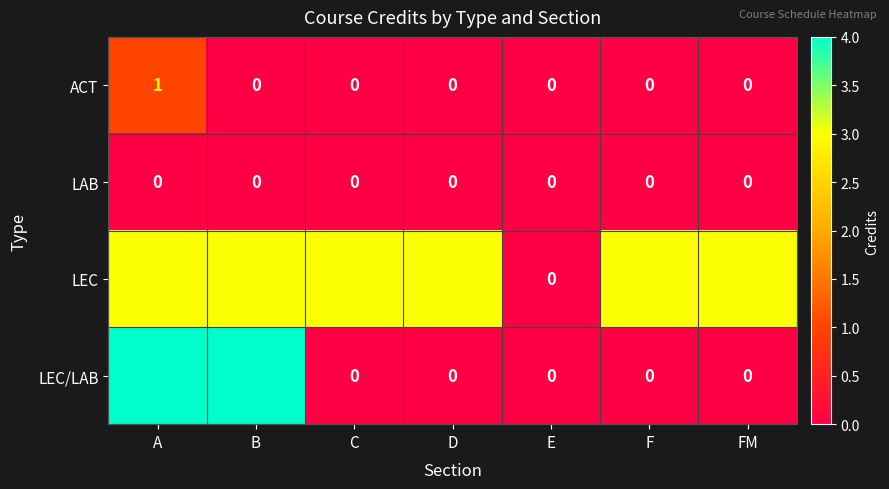

What is the spread (max minus min) of values at F?

3